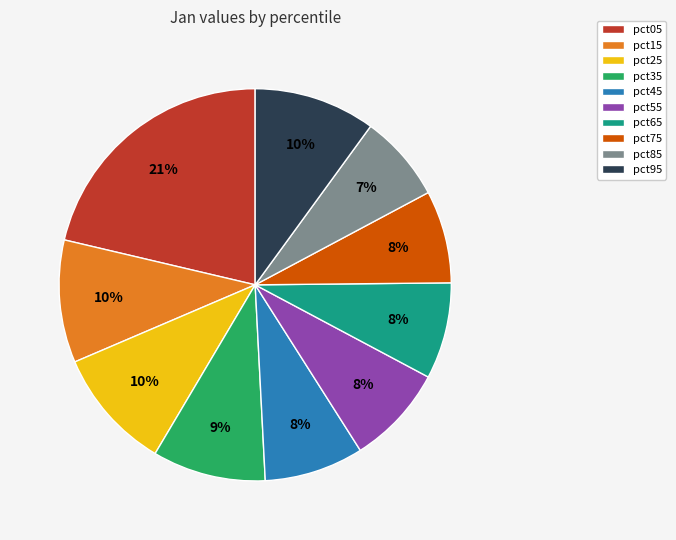

True or false: pct65 accounts for 22% of the total.

False